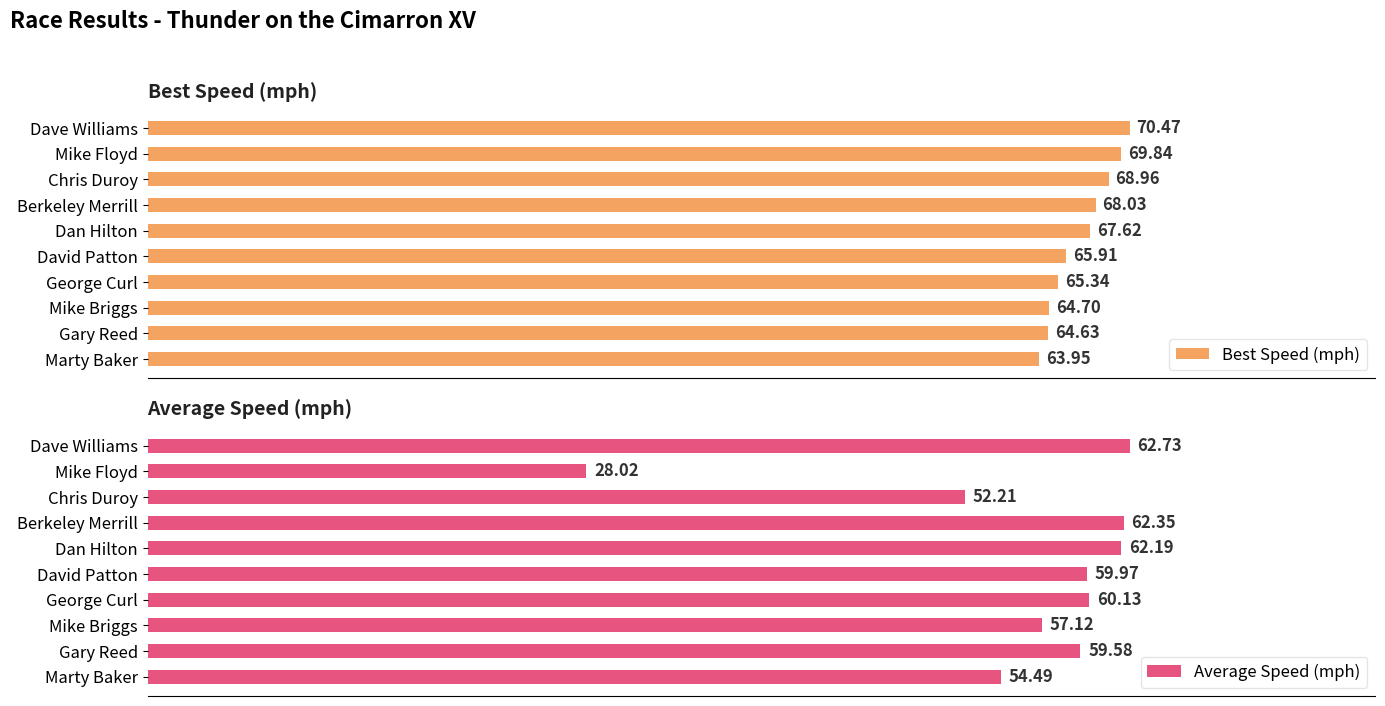

List the labels in order of Best Speed (mph) value, smallest first.

Marty Baker, Gary Reed, Mike Briggs, George Curl, David Patton, Dan Hilton, Berkeley Merrill, Chris Duroy, Mike Floyd, Dave Williams